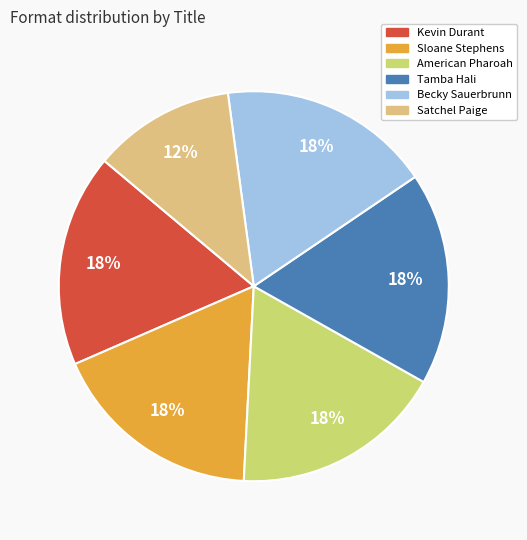

How many segments does this pie chart have?

6